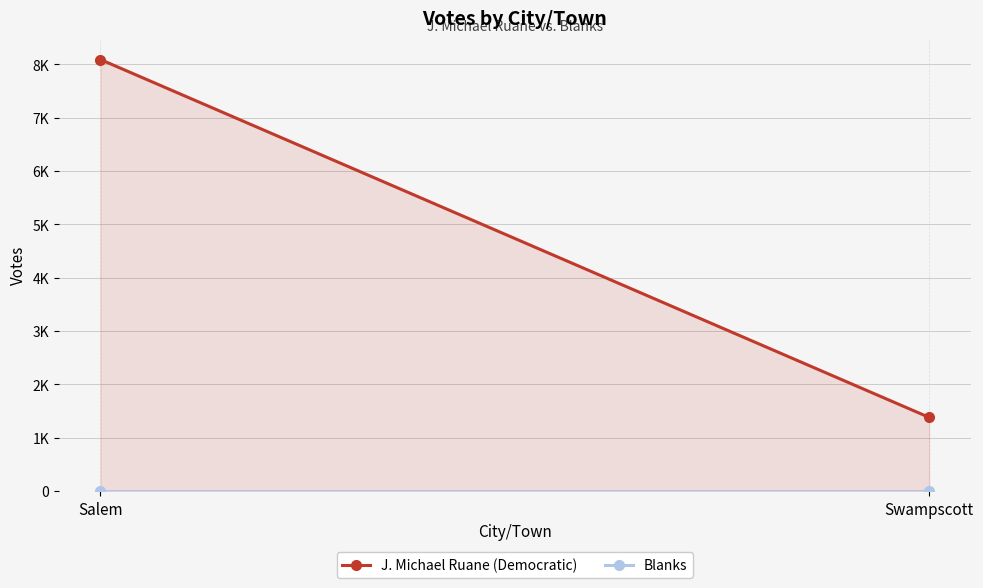

At how many categories does at least one series exceed 2085?

1